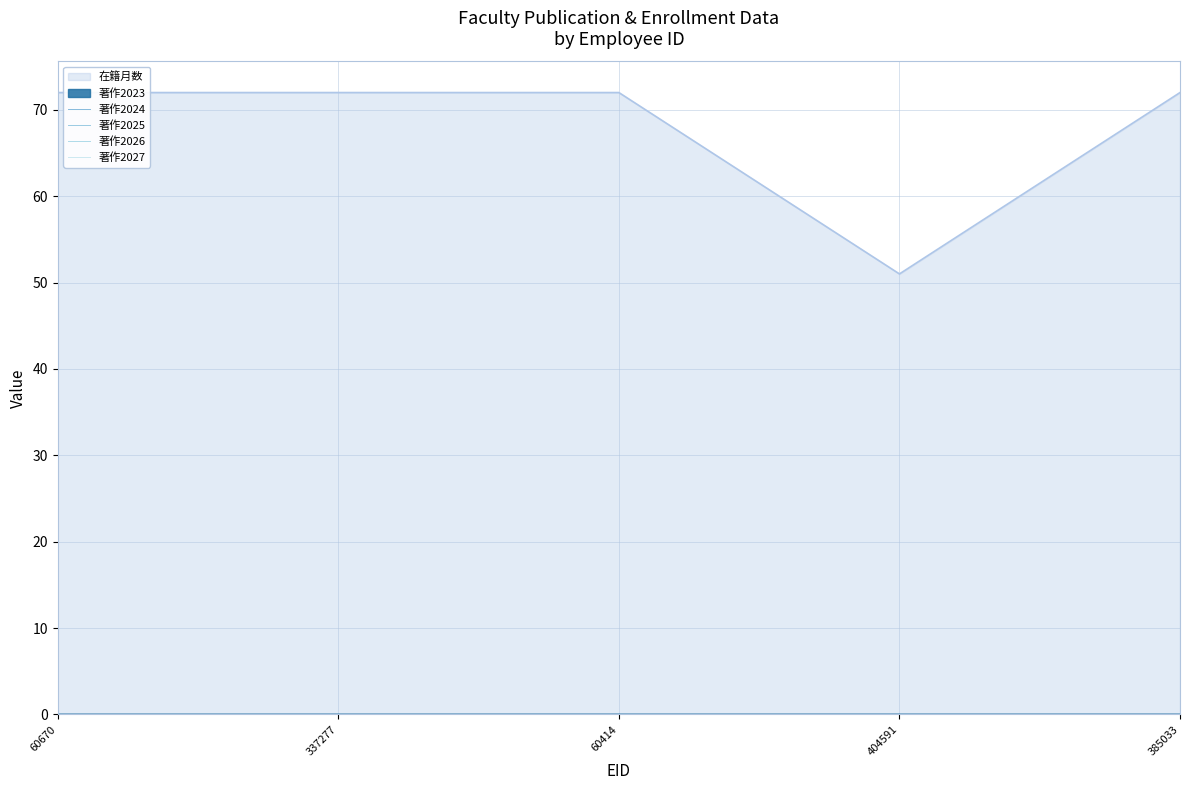

What is the sum of all 在籍月数 values?

339